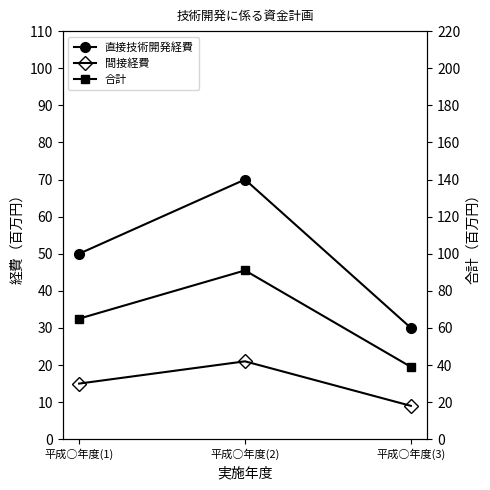

What is the sum of the 直接技術開発経費 values at 平成○年度(2) and 平成○年度(1)?

120